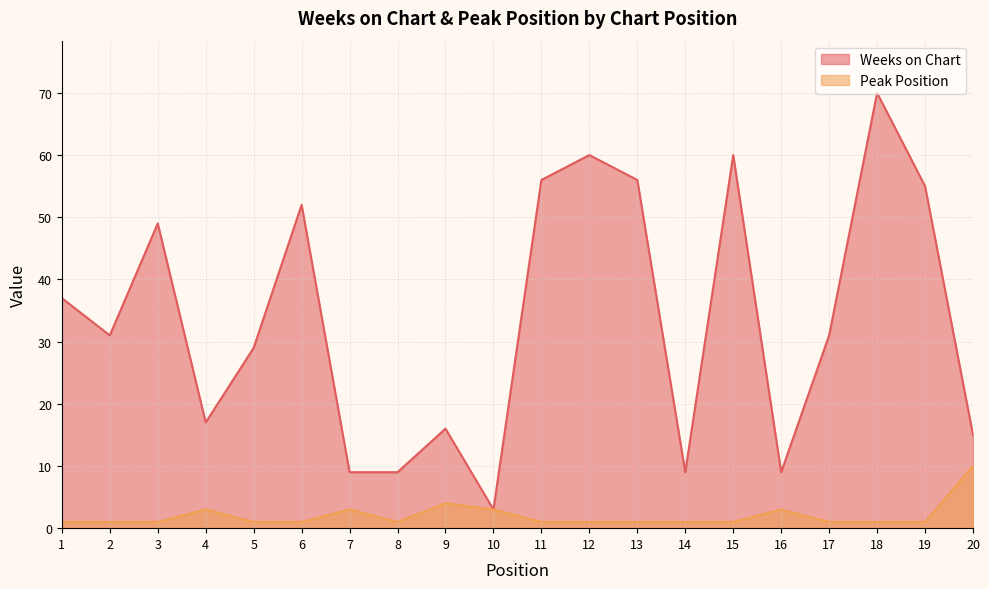

Is it true that Peak Position equals 2 at 17?

False